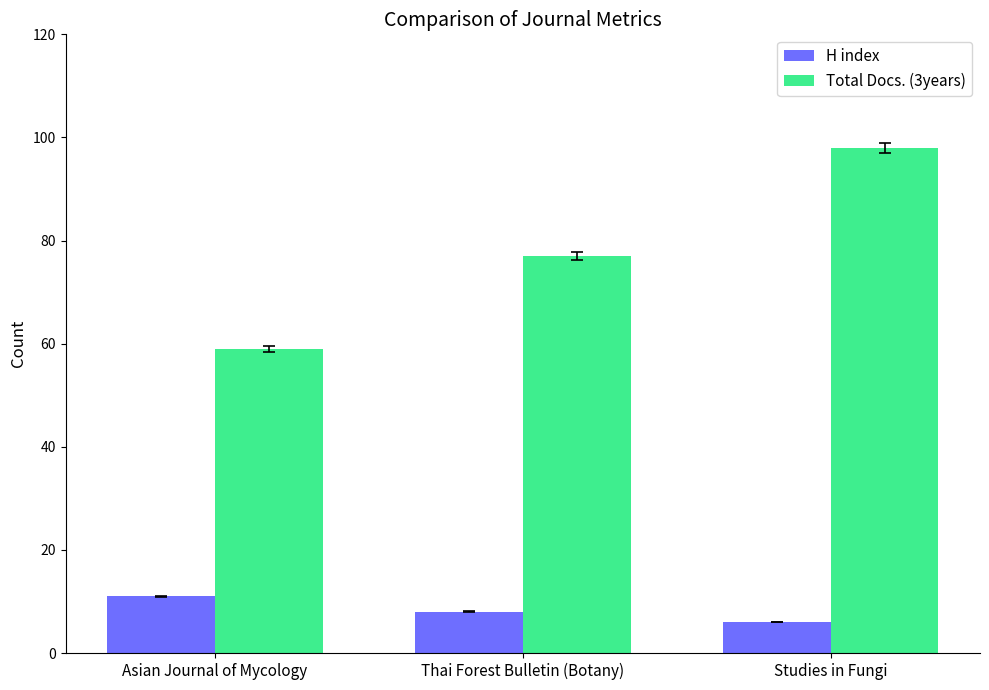

How many values in the H index series are below 8?

1